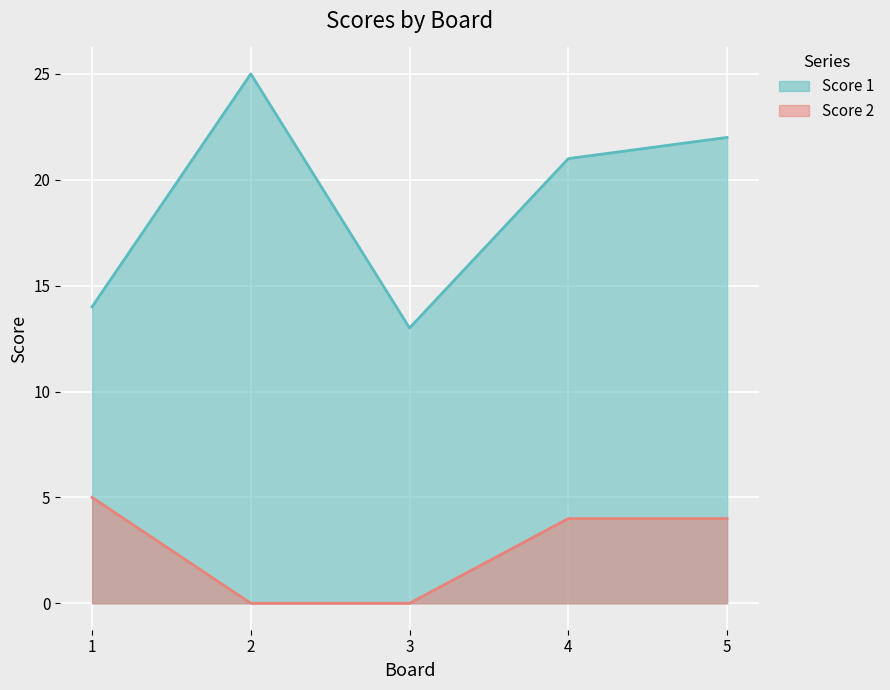

At 2, list the series in order from smallest to largest.

Score 2, Score 1